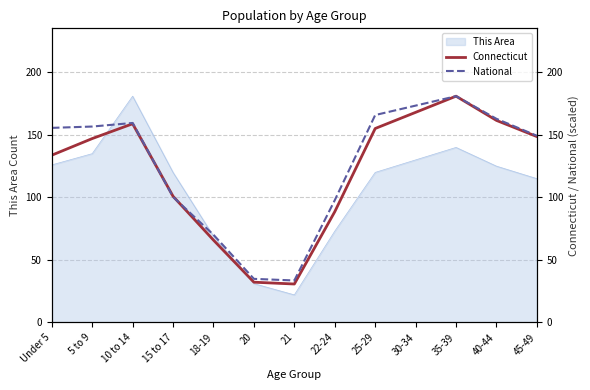

What is the value of the Connecticut point at the 2nd from the left?

147.1